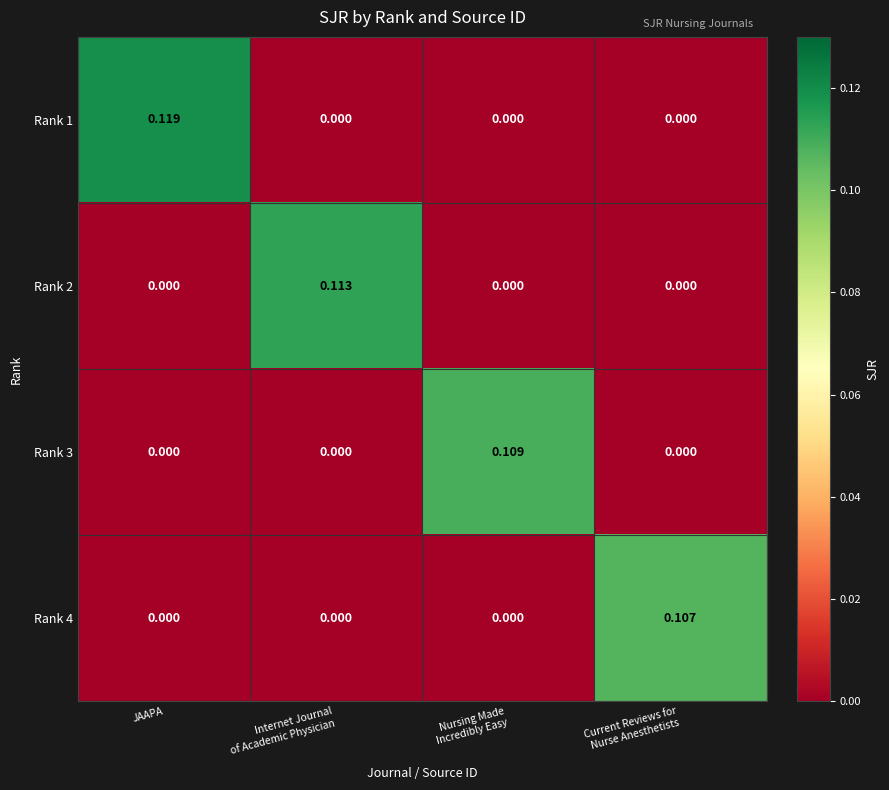

At which category is the sum across all series the highest?

JAAPA